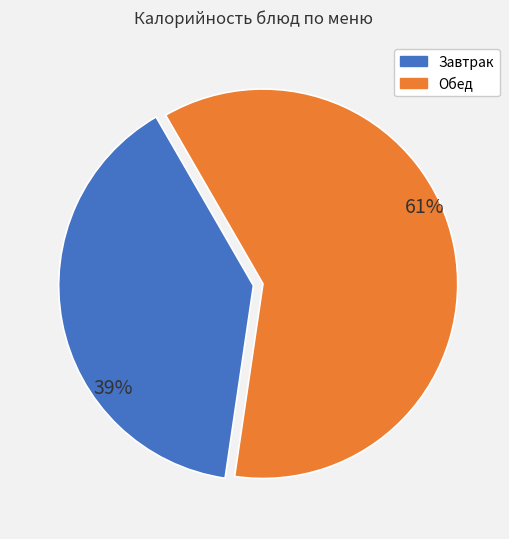

Is there a majority slice in this chart?

Yes